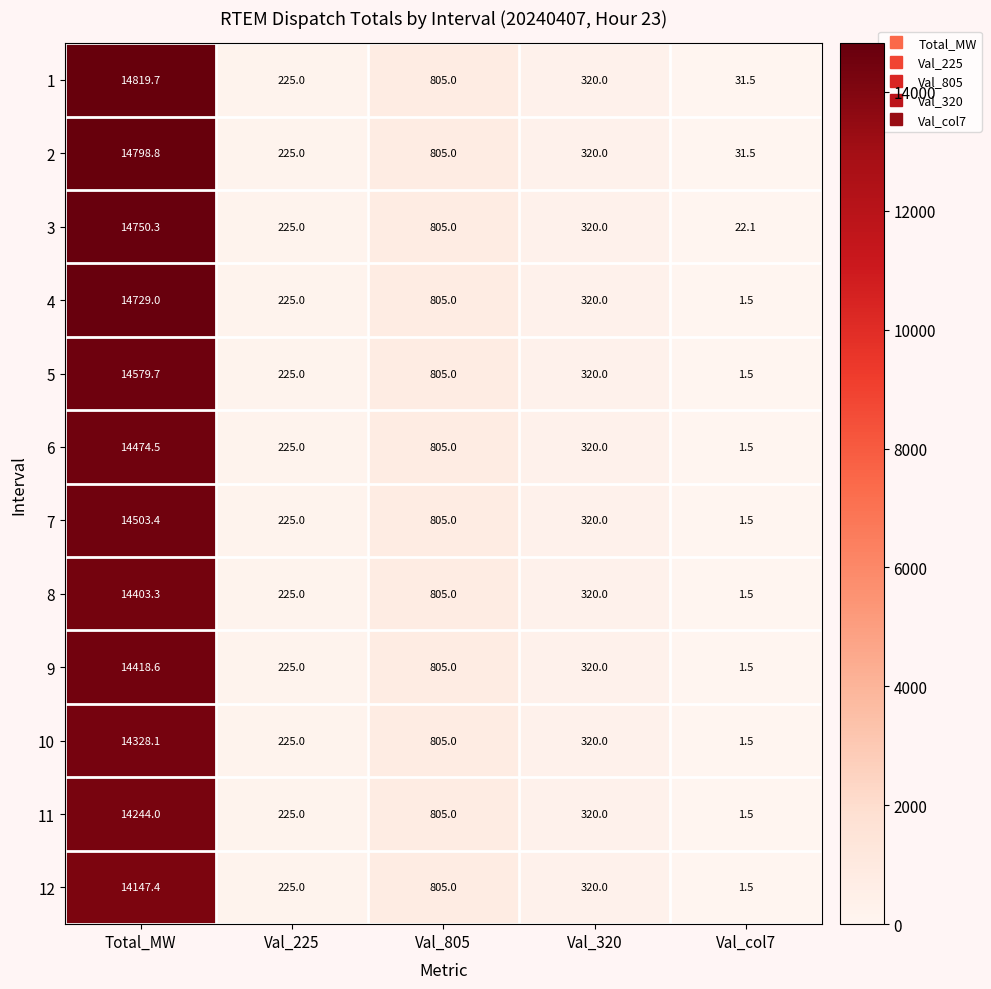

True or false: 8 has a value of 19031.4 at Total_MW.

False